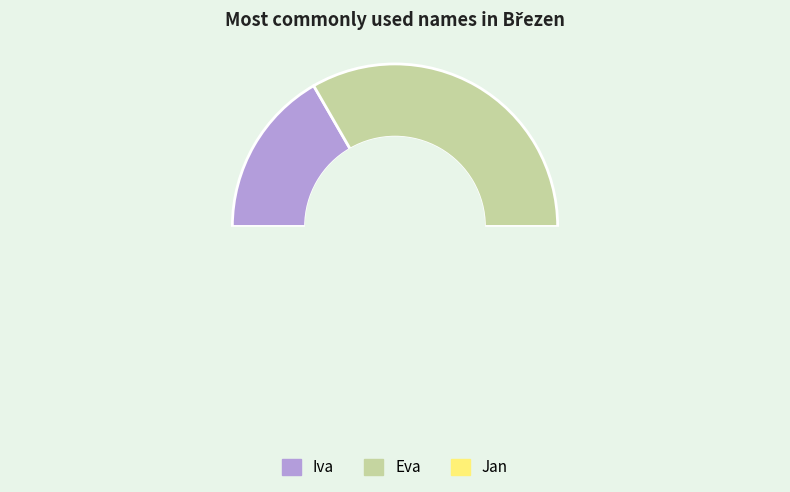

To the nearest percent, what is the difference between the Iva and Jan slice percentages?

33%